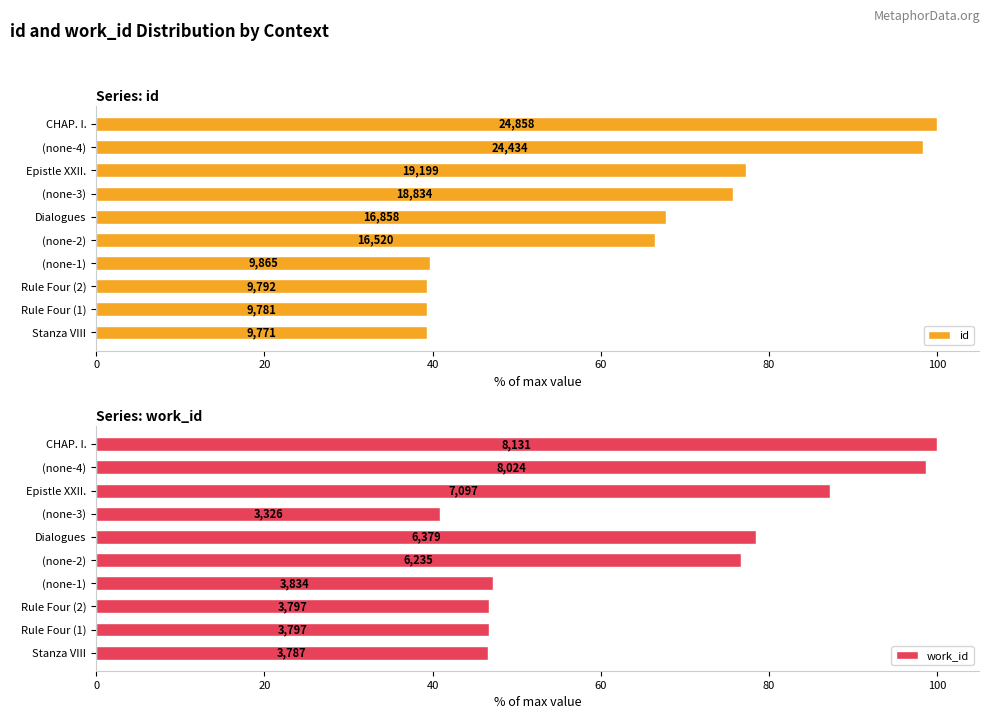

At how many categories does at least one series exceed 68?

6